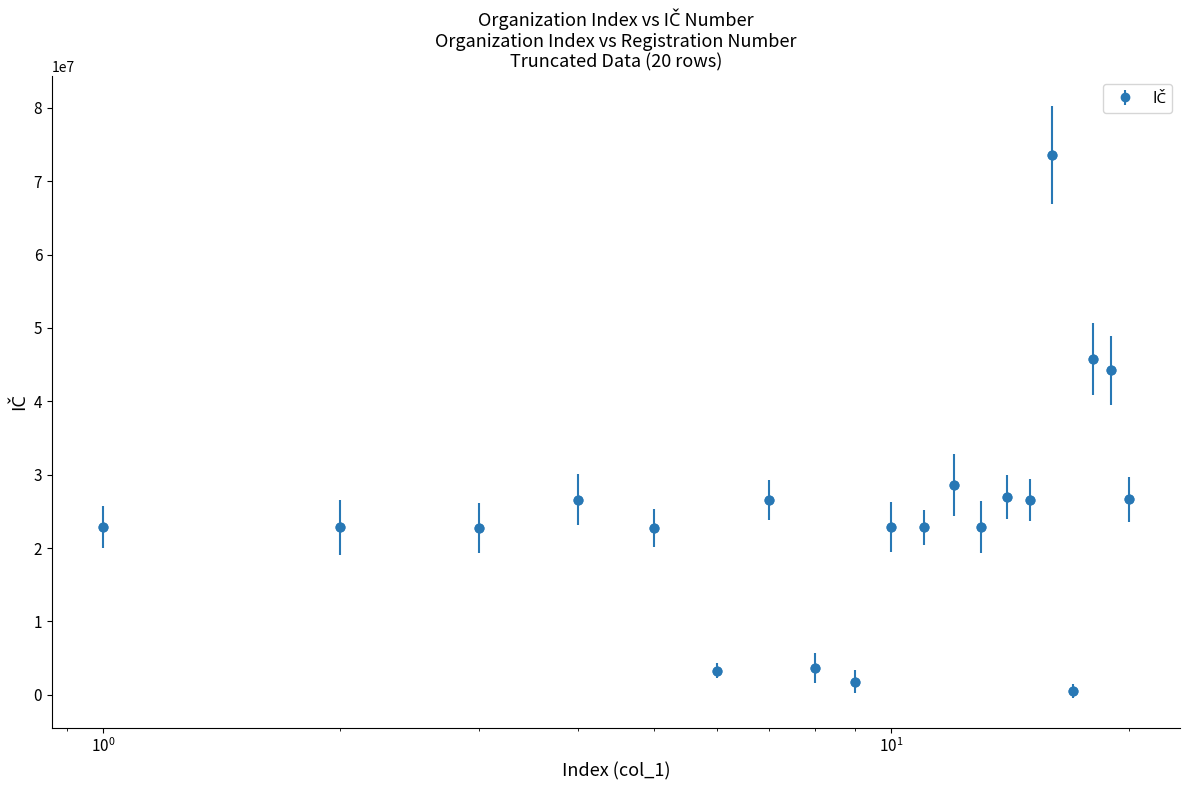

What is the greatest value displayed?

73632368